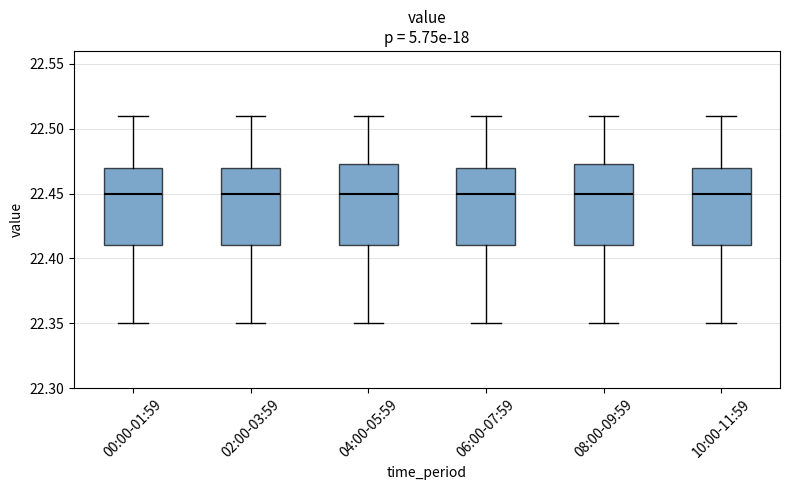

Where does the lower whisker of the box for 04:00-05:59 end on the y-axis? The values are not printed on the chart, so give them approximately, as read against the axis.

22.350